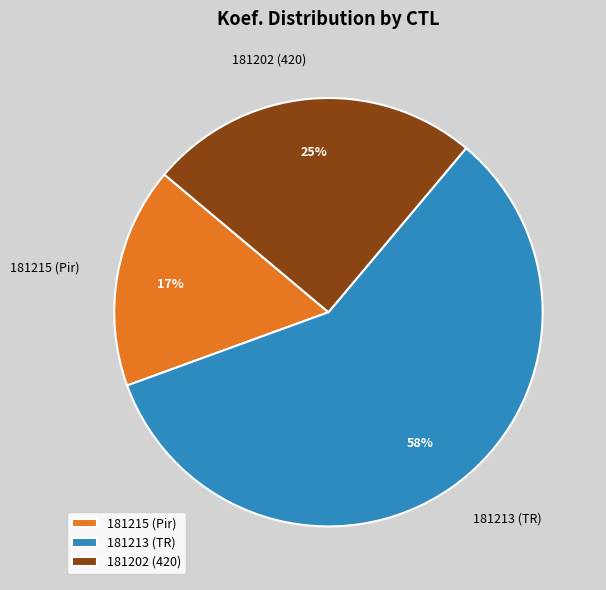

Rank the categories by value from lowest to highest.

181215 (Pir), 181202 (420), 181213 (TR)